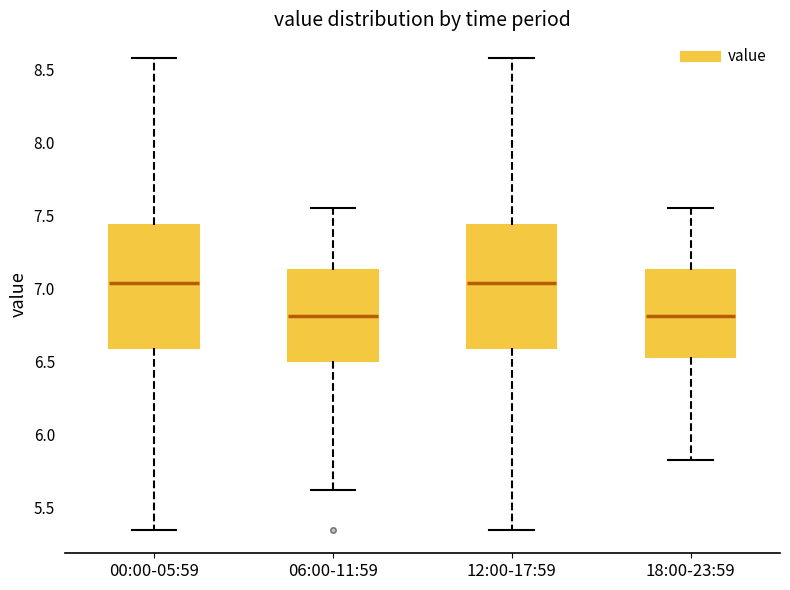

Reading left to right, transcribe this box plot: for each box, give where its median line is, the range the box spans, and where its two whiskers end, as read against the y-axis. The values are not printed on the chart, so give them approximately, as read against the axis.

00:00-05:59: median 7.05, box 6.60 to 7.45, whiskers 5.35 to 8.60
06:00-11:59: median 6.80, box 6.50 to 7.15, whiskers 5.60 to 7.55
12:00-17:59: median 7.05, box 6.60 to 7.45, whiskers 5.35 to 8.60
18:00-23:59: median 6.80, box 6.55 to 7.15, whiskers 5.85 to 7.55